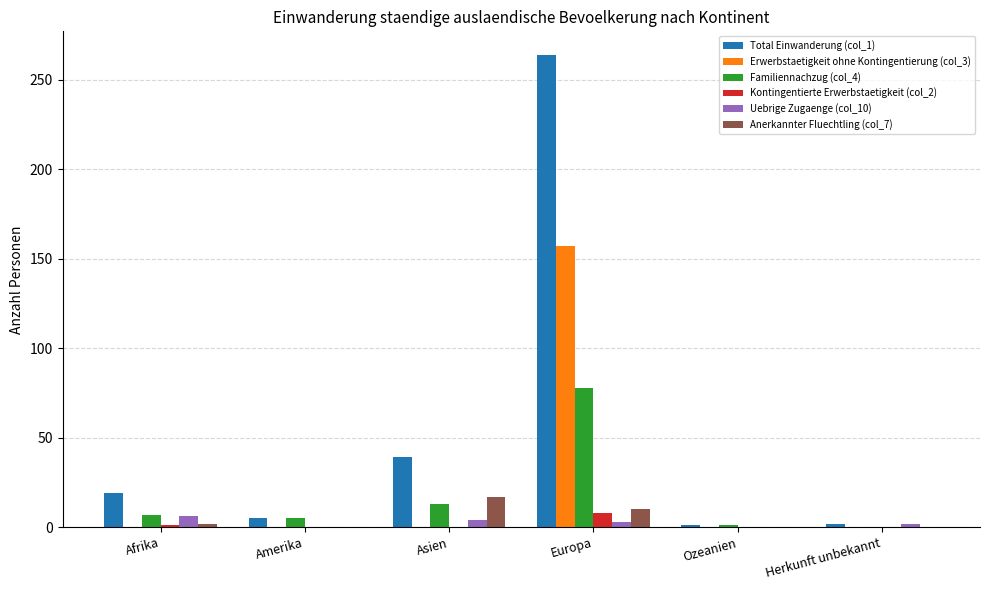

How many groups of bars are there?

6